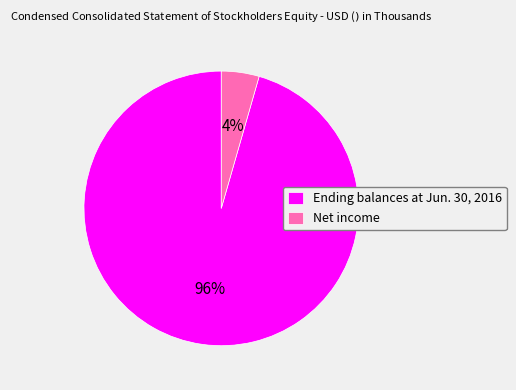

Which category has the smallest portion of the pie?

Net income